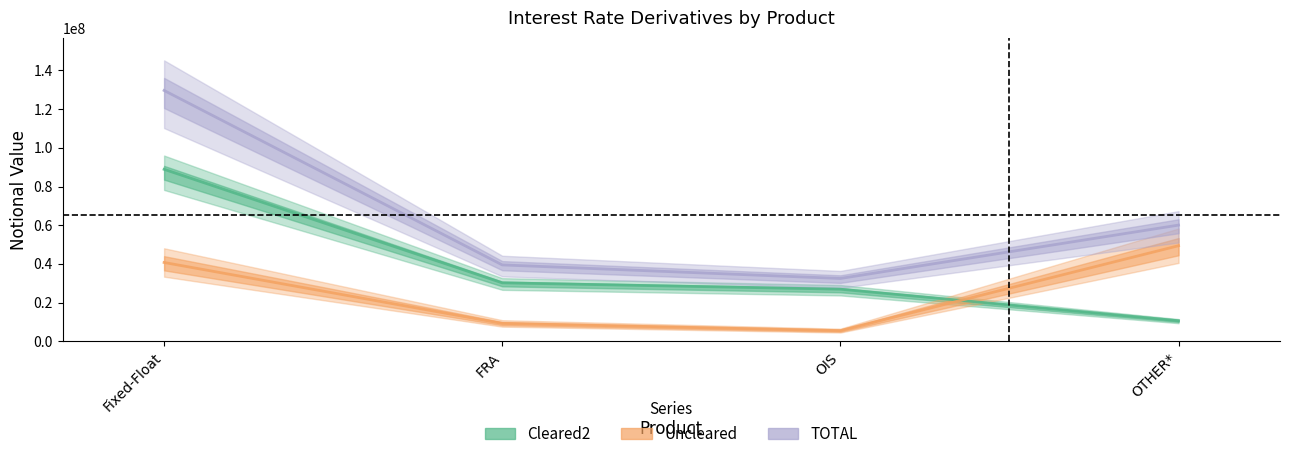

How many interior local valleys does the Uncleared series have?

1